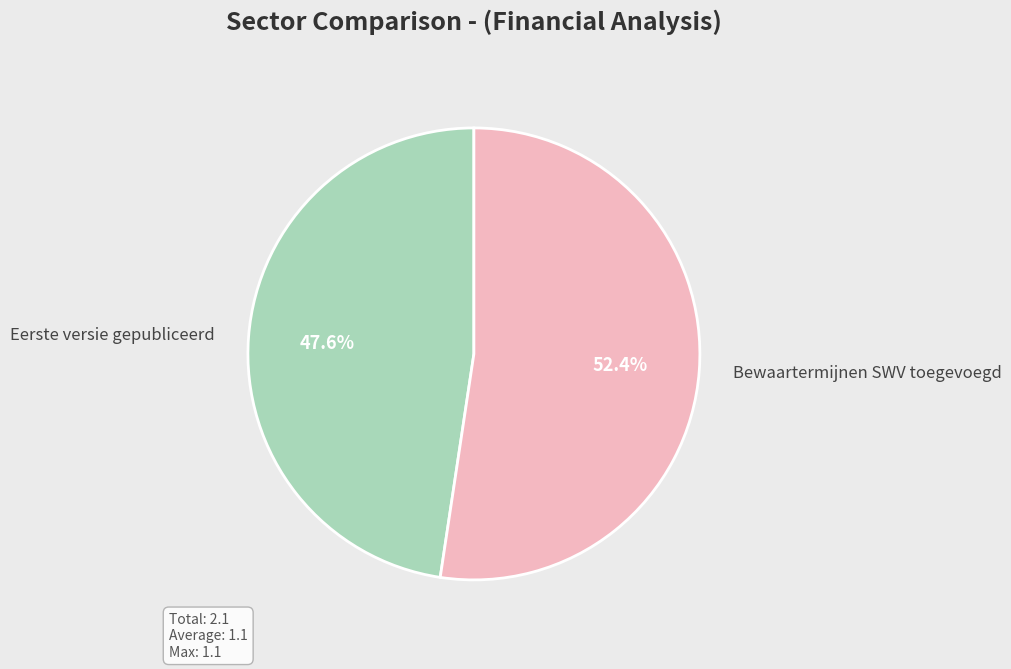

The Eerste versie gepubliceerd slice represents 59% of the pie. True or false?

False